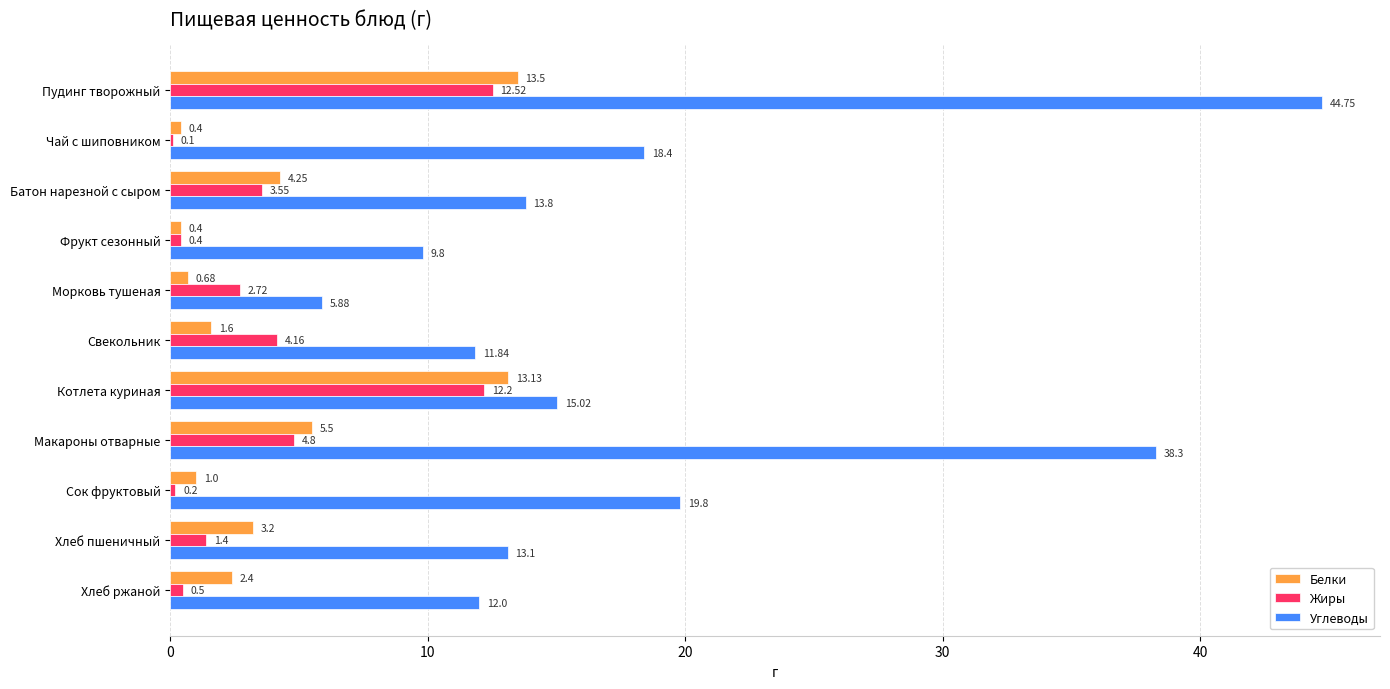

At which label does Углеводы reach its peak?

Пудинг творожный